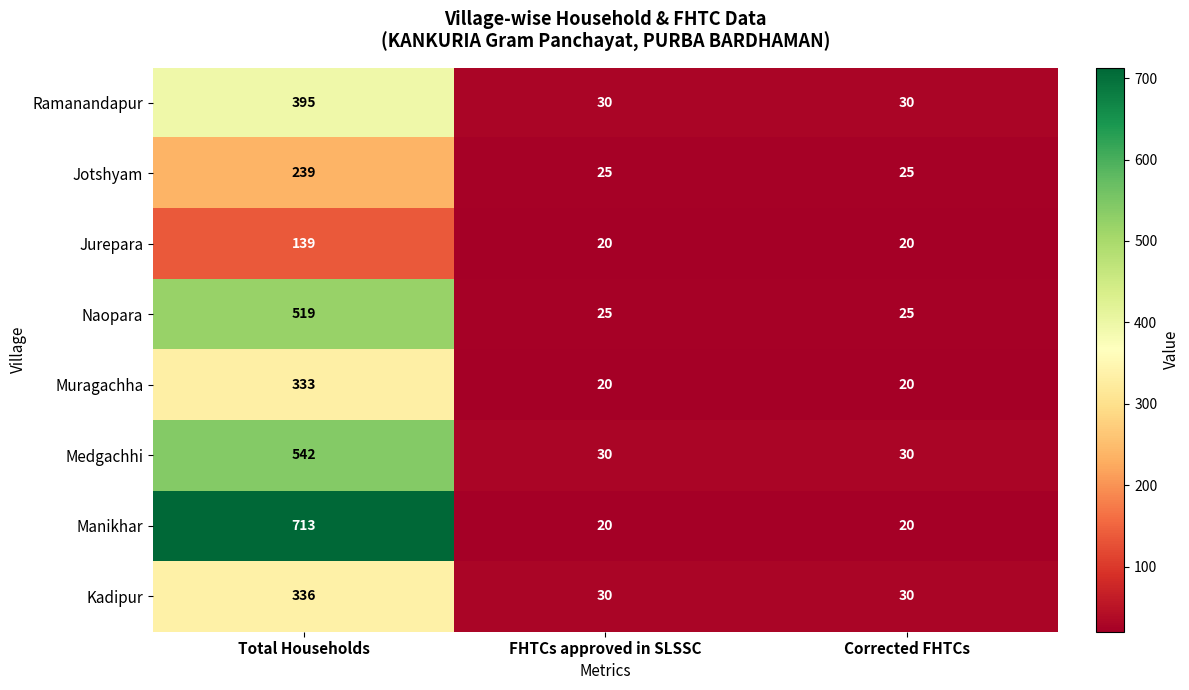

Reading right to left, transcribe all the data shown in this chart.

Ramanandapur: Corrected FHTCs=30	FHTCs approved in SLSSC=30	Total Households=395
Jotshyam: Corrected FHTCs=25	FHTCs approved in SLSSC=25	Total Households=239
Jurepara: Corrected FHTCs=20	FHTCs approved in SLSSC=20	Total Households=139
Naopara: Corrected FHTCs=25	FHTCs approved in SLSSC=25	Total Households=519
Muragachha: Corrected FHTCs=20	FHTCs approved in SLSSC=20	Total Households=333
Medgachhi: Corrected FHTCs=30	FHTCs approved in SLSSC=30	Total Households=542
Manikhar: Corrected FHTCs=20	FHTCs approved in SLSSC=20	Total Households=713
Kadipur: Corrected FHTCs=30	FHTCs approved in SLSSC=30	Total Households=336